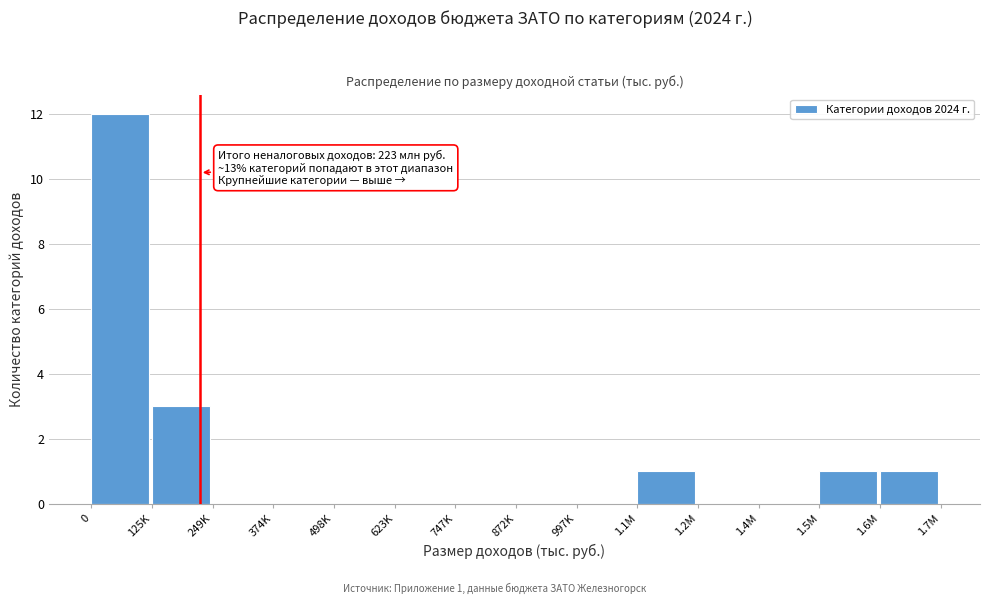

Reading right to left, what are all the values shown in this chart?

1.6M=1	1.5M=1	1.4M=0	1.2M=0	1.1M=1	997K=0	872K=0	747K=0	623K=0	498K=0	374K=0	249K=0	125K=3	0=12